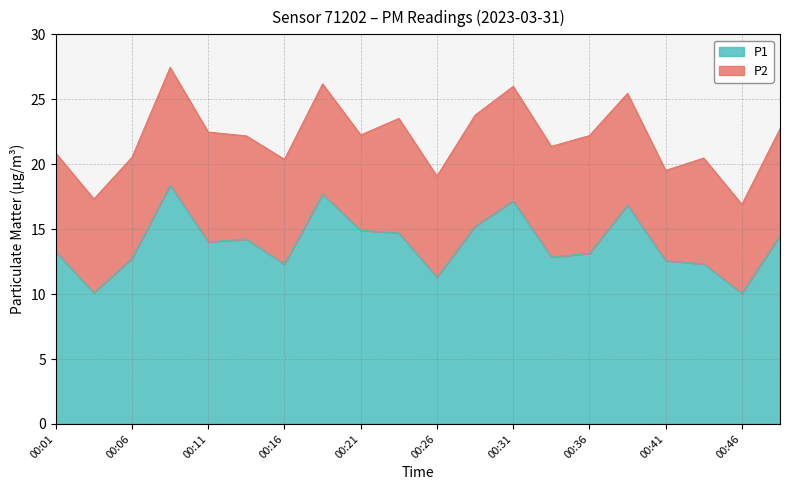

Is it true that the value at 00:28 is 8.6?

False